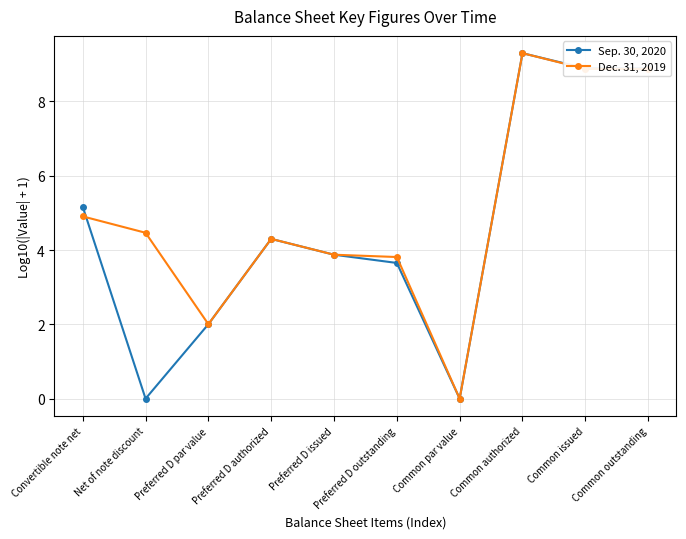

What position from the right is Common outstanding?

1